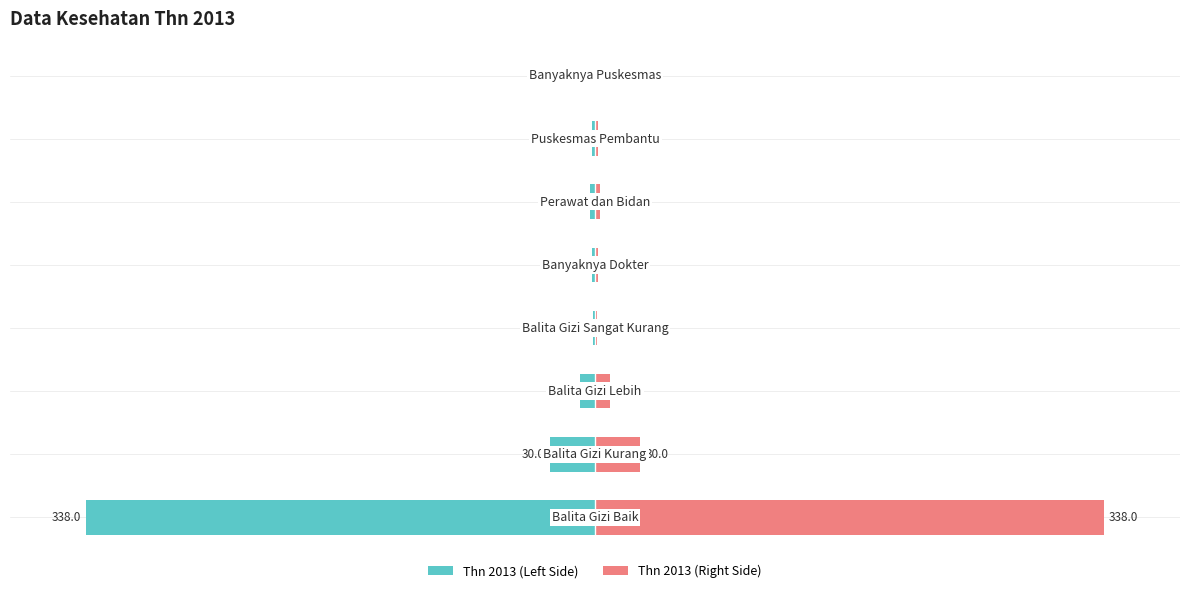

How many data points does each series have?

8